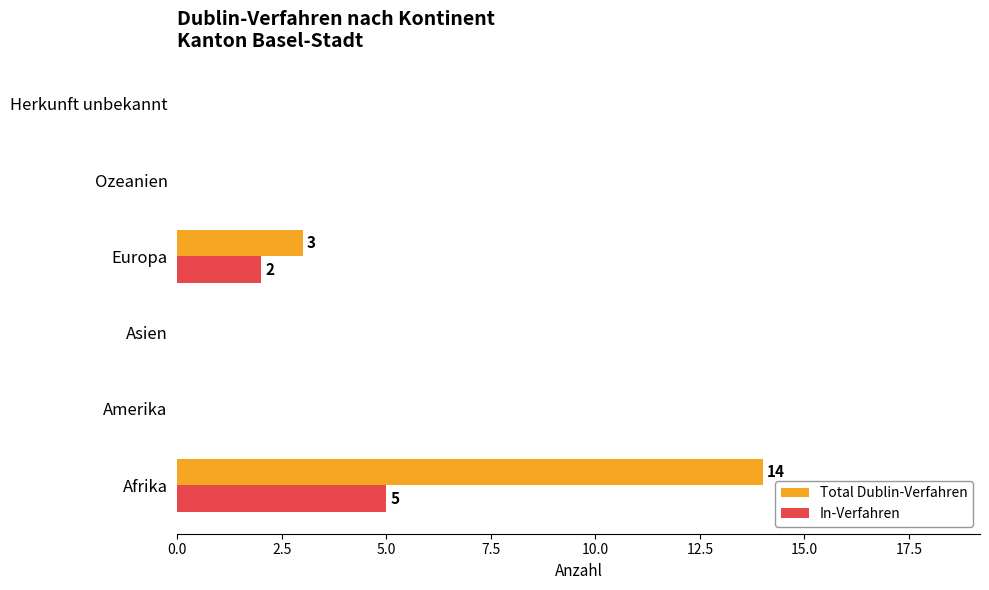

Is the value of Total Dublin-Verfahren at Europa greater than the value of In-Verfahren at Europa?

Yes